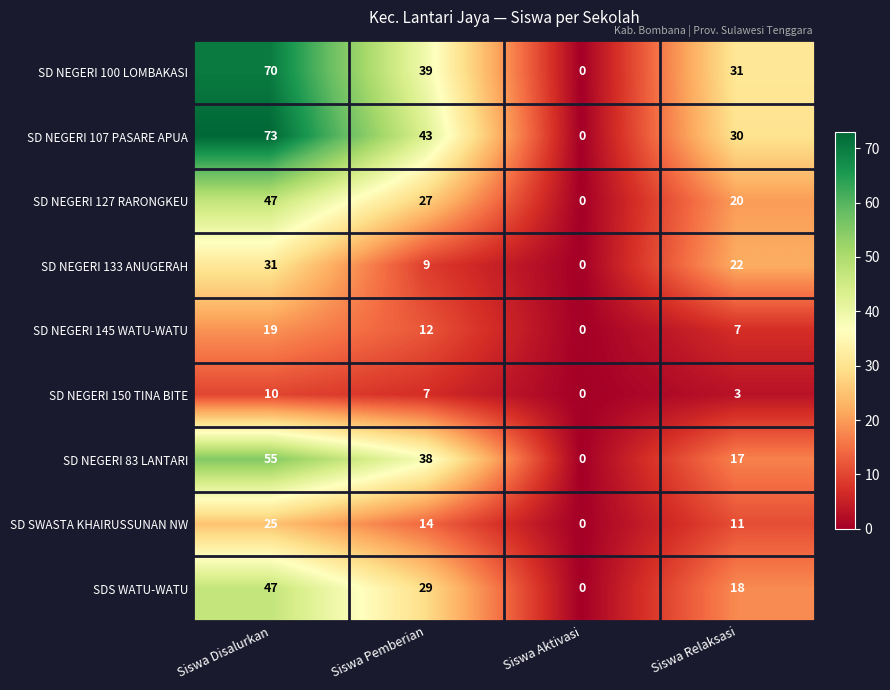

Is it true that SD SWASTA KHAIRUSSUNAN NW equals 0 at Siswa Aktivasi?

True